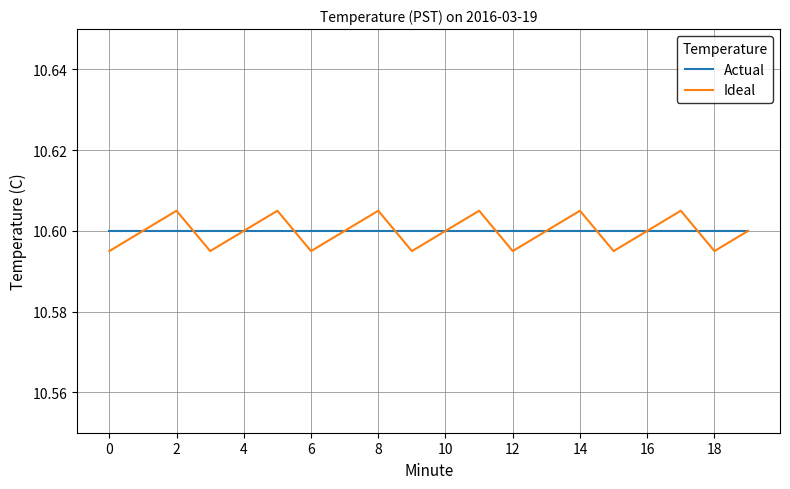

True or false: Ideal has a value of 2.3 at 18.

False